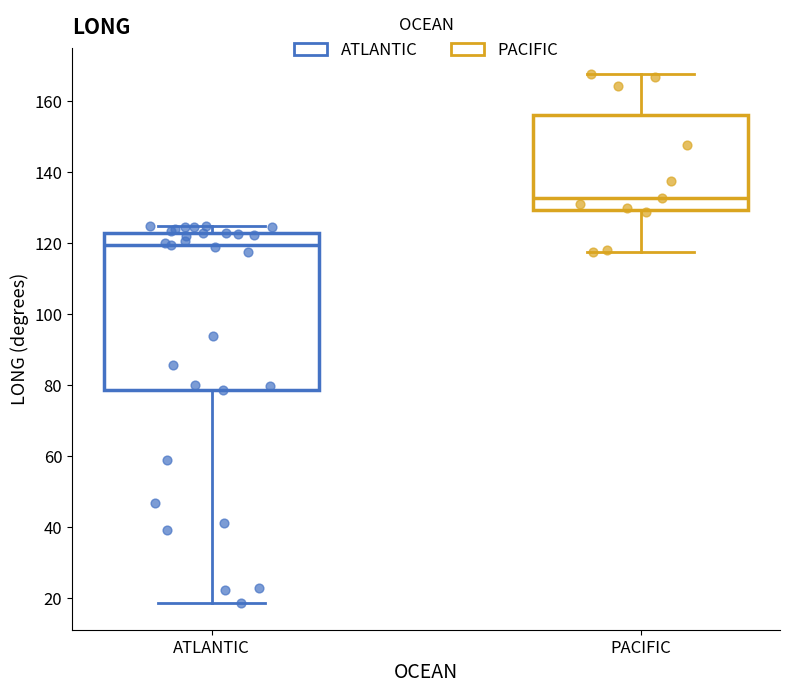

Reading left to right, transcribe this box plot: for each box, give where its median line is, the range the box spans, and where its two whiskers end, as read against the y-axis. The values are not printed on the chart, so give them approximately, as read against the axis.

ATLANTIC: median 120, box 78 to 122, whiskers 18 to 124
PACIFIC: median 132, box 130 to 156, whiskers 118 to 168